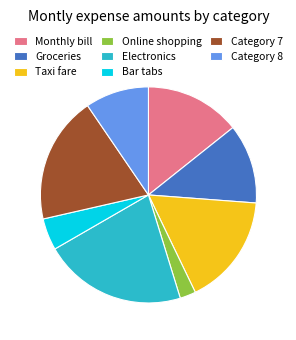

Is it true that Taxi fare is 17% of the pie?

True